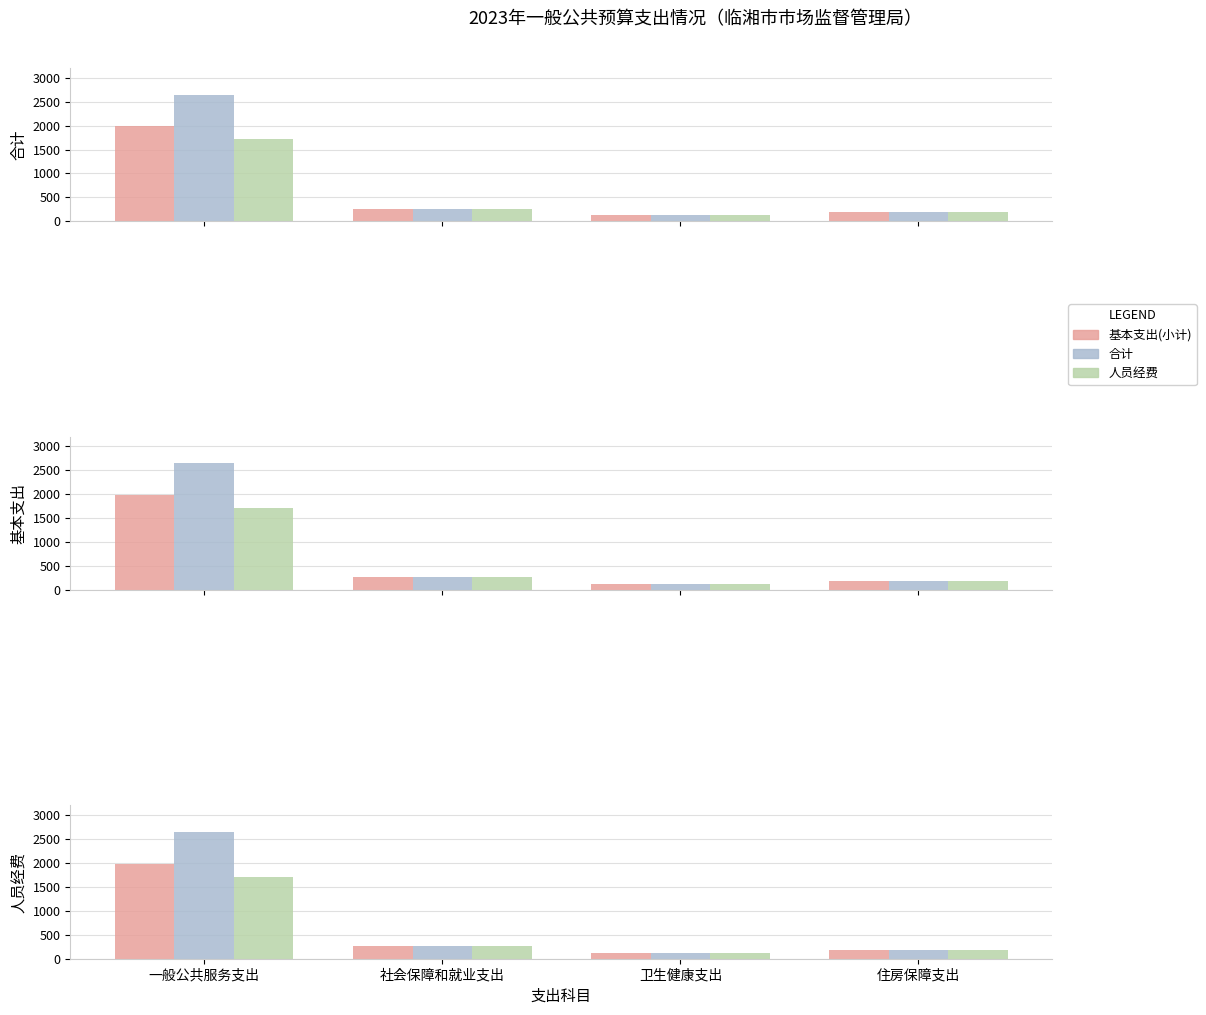

What is the label of the 4th bar from the right?

一般公共服务支出